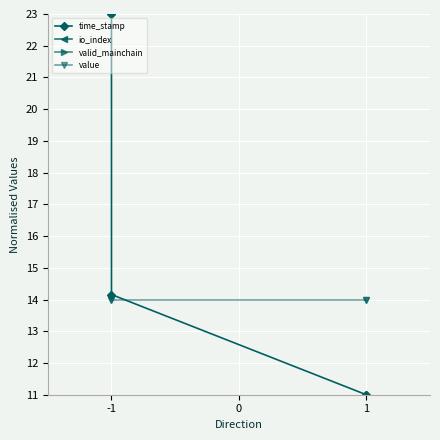

What is the sum of the io_index values at -1 and 1?

1.0